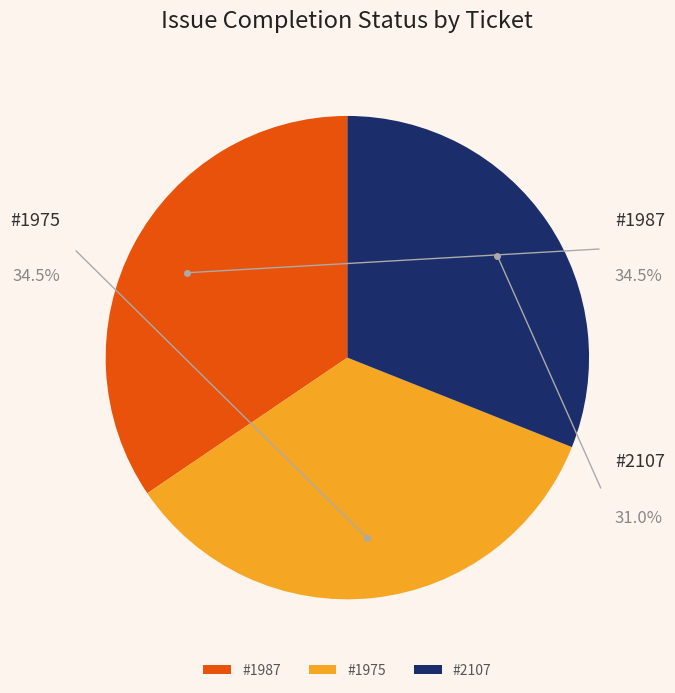

To the nearest percent, what portion does 2107 represent?

31%